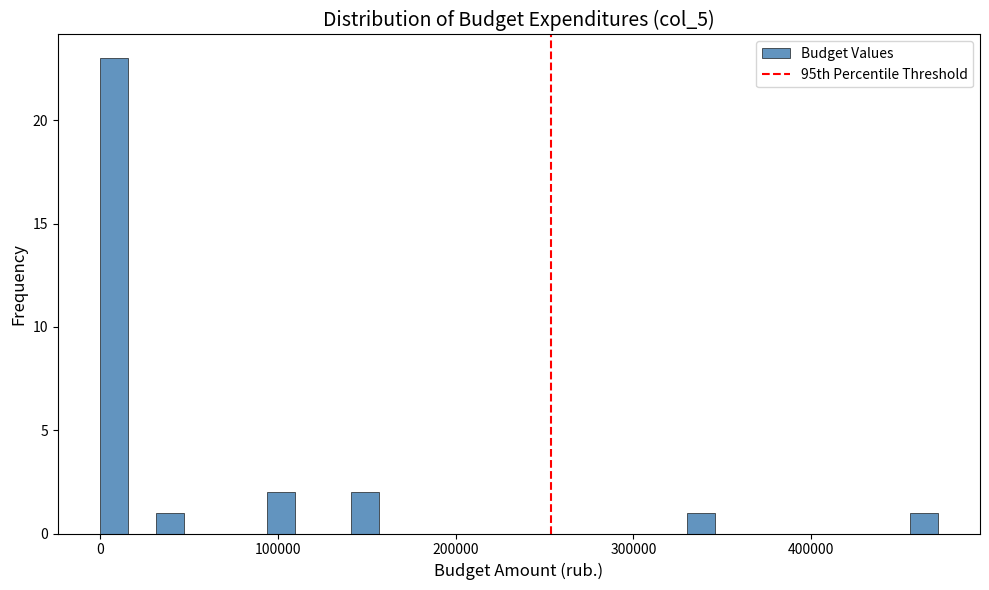

Read against the x-axis, roughly where is the centre of the tallest bar?

10000